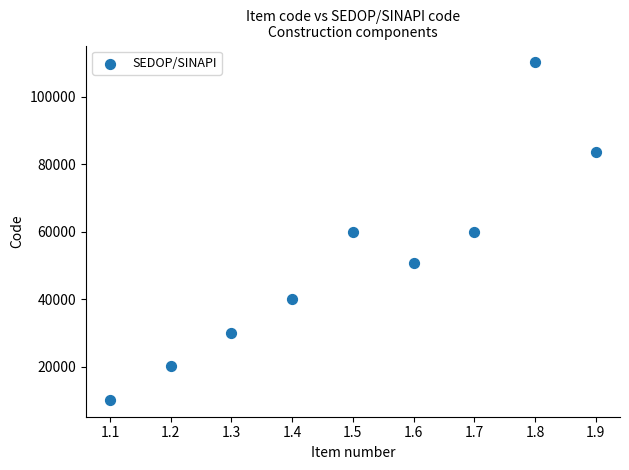

What is the range of Y values (max minus min)?

99874